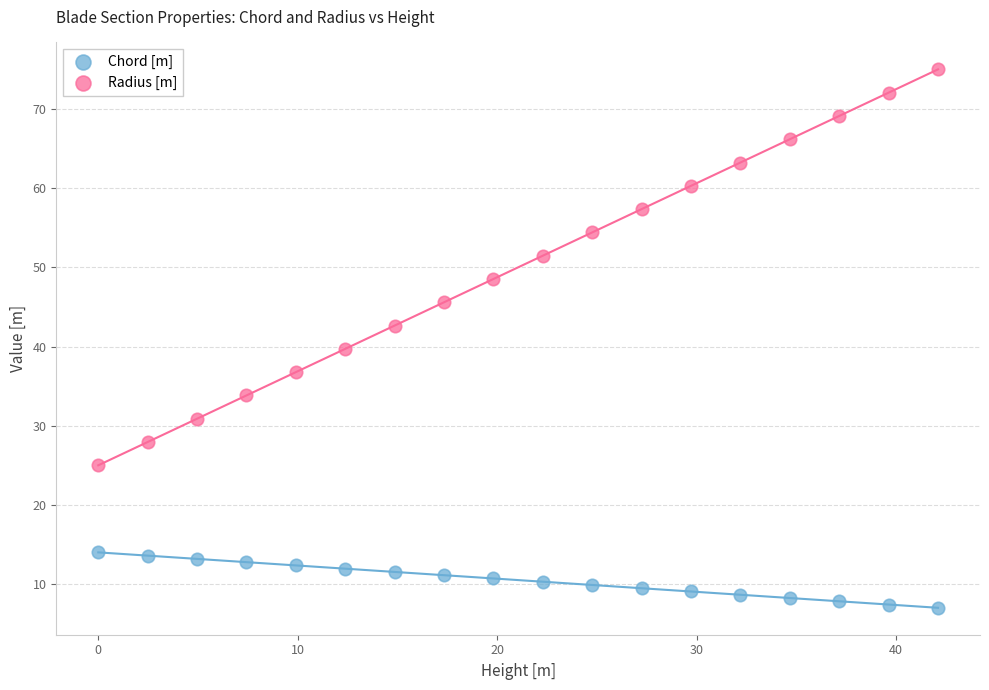

Which series has the largest Y range (max minus min)?

Radius [m]